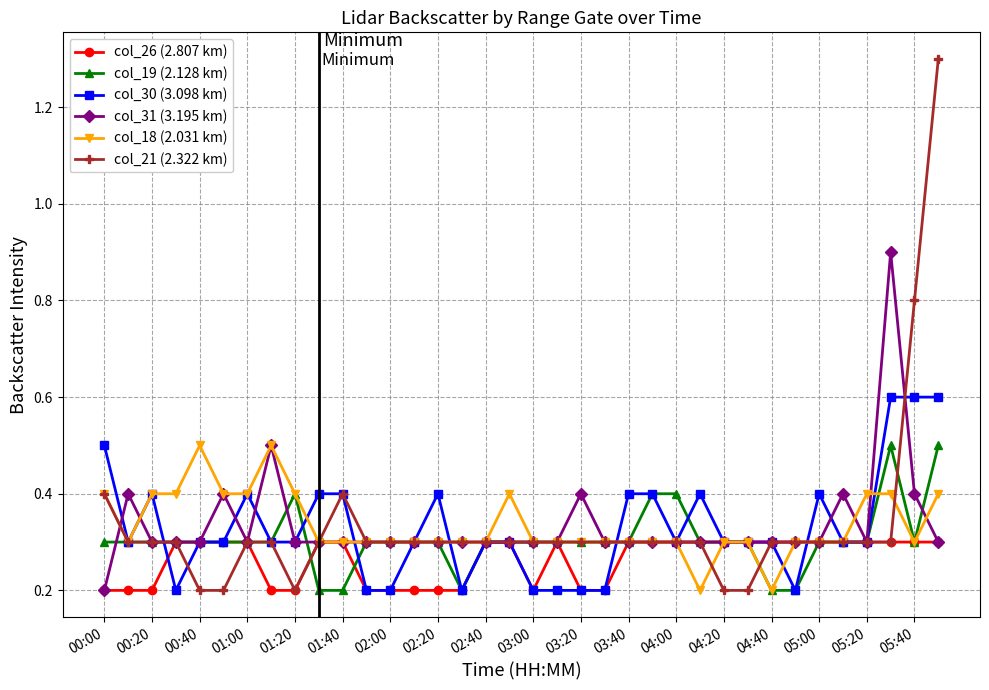

Count the col_19 (2.128 km) values in the range 0 to 1.

36